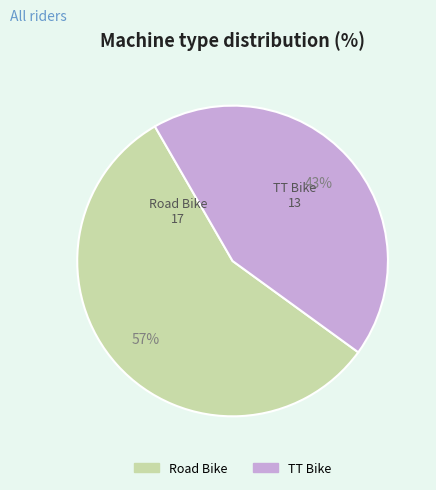

To the nearest percent, what percentage of the pie is TT Bike?

43%